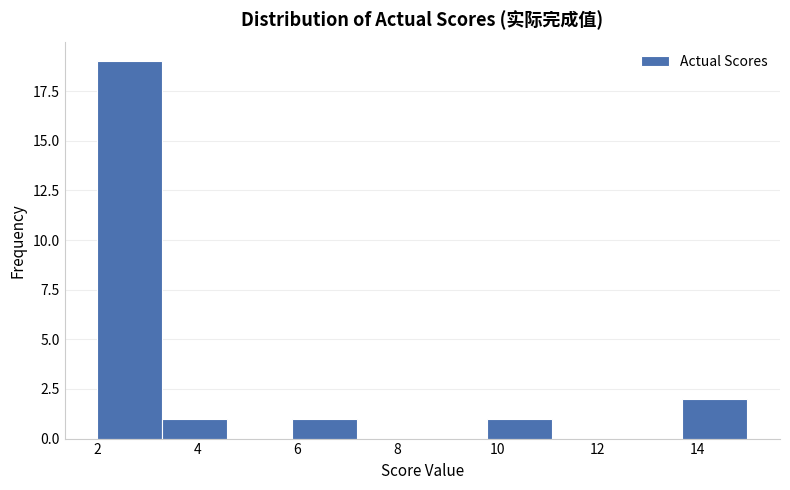

Reading left to right, transcribe this chart: for each bar, give the range it covers on the x-axis and its height. Neither the bar edges nor the heights are printed on the chart, so give them approximately, as read against the axes.

2.0 to 3.3: 19
3.3 to 4.6: 1
4.6 to 5.9: 0
5.9 to 7.2: 1
7.2 to 8.5: 0
8.5 to 9.8: 0
9.8 to 11.1: 1
11.1 to 12.4: 0
12.4 to 13.7: 0
13.7 to 15.0: 2